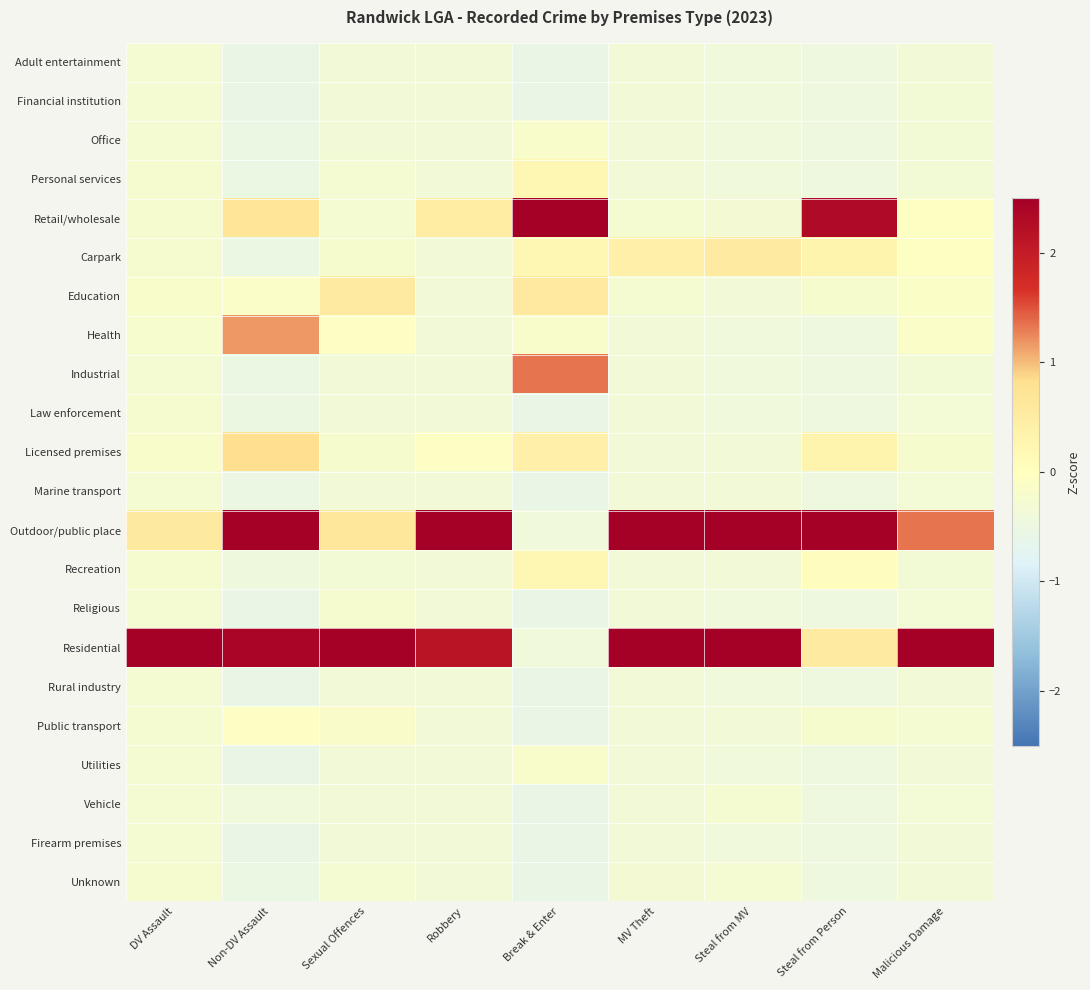

Reading left to right, list all the values displayed in this chart.

Adult entertainment: DV Assault=-0.3	Non-DV Assault=-0.6	Sexual Offences=-0.4	Robbery=-0.4	Break & Enter=-0.6	MV Theft=-0.4	Steal from MV=-0.4	Steal from Person=-0.5	Malicious Damage=-0.4
Financial institution: DV Assault=-0.3	Non-DV Assault=-0.6	Sexual Offences=-0.4	Robbery=-0.4	Break & Enter=-0.6	MV Theft=-0.4	Steal from MV=-0.4	Steal from Person=-0.5	Malicious Damage=-0.3
Office: DV Assault=-0.3	Non-DV Assault=-0.5	Sexual Offences=-0.4	Robbery=-0.4	Break & Enter=-0.2	MV Theft=-0.4	Steal from MV=-0.4	Steal from Person=-0.5	Malicious Damage=-0.3
Personal services: DV Assault=-0.2	Non-DV Assault=-0.5	Sexual Offences=-0.3	Robbery=-0.4	Break & Enter=0.2	MV Theft=-0.4	Steal from MV=-0.4	Steal from Person=-0.5	Malicious Damage=-0.3
Retail/wholesale: DV Assault=-0.3	Non-DV Assault=0.7	Sexual Offences=-0.3	Robbery=0.5	Break & Enter=4.0	MV Theft=-0.3	Steal from MV=-0.3	Steal from Person=2.3	Malicious Damage=-0.0
Carpark: DV Assault=-0.2	Non-DV Assault=-0.5	Sexual Offences=-0.2	Robbery=-0.4	Break & Enter=0.2	MV Theft=0.4	Steal from MV=0.5	Steal from Person=0.3	Malicious Damage=-0.0
Education: DV Assault=-0.2	Non-DV Assault=-0.1	Sexual Offences=0.5	Robbery=-0.4	Break & Enter=0.6	MV Theft=-0.3	Steal from MV=-0.4	Steal from Person=-0.2	Malicious Damage=-0.1
Health: DV Assault=-0.2	Non-DV Assault=1.2	Sexual Offences=-0.1	Robbery=-0.4	Break & Enter=-0.2	MV Theft=-0.4	Steal from MV=-0.4	Steal from Person=-0.5	Malicious Damage=-0.1
Industrial: DV Assault=-0.3	Non-DV Assault=-0.5	Sexual Offences=-0.4	Robbery=-0.4	Break & Enter=1.3	MV Theft=-0.4	Steal from MV=-0.4	Steal from Person=-0.5	Malicious Damage=-0.3
Law enforcement: DV Assault=-0.2	Non-DV Assault=-0.5	Sexual Offences=-0.4	Robbery=-0.4	Break & Enter=-0.6	MV Theft=-0.4	Steal from MV=-0.4	Steal from Person=-0.5	Malicious Damage=-0.4
Licensed premises: DV Assault=-0.2	Non-DV Assault=0.8	Sexual Offences=-0.2	Robbery=-0.1	Break & Enter=0.4	MV Theft=-0.4	Steal from MV=-0.4	Steal from Person=0.3	Malicious Damage=-0.2
Marine transport: DV Assault=-0.3	Non-DV Assault=-0.5	Sexual Offences=-0.4	Robbery=-0.4	Break & Enter=-0.6	MV Theft=-0.4	Steal from MV=-0.4	Steal from Person=-0.5	Malicious Damage=-0.4
Outdoor/public place: DV Assault=0.6	Non-DV Assault=3.1	Sexual Offences=0.6	Robbery=3.8	Break & Enter=-0.4	MV Theft=3.2	Steal from MV=3.1	Steal from Person=3.6	Malicious Damage=1.3
Recreation: DV Assault=-0.2	Non-DV Assault=-0.4	Sexual Offences=-0.3	Robbery=-0.4	Break & Enter=0.2	MV Theft=-0.4	Steal from MV=-0.4	Steal from Person=0.0	Malicious Damage=-0.3
Religious: DV Assault=-0.3	Non-DV Assault=-0.6	Sexual Offences=-0.2	Robbery=-0.4	Break & Enter=-0.6	MV Theft=-0.4	Steal from MV=-0.4	Steal from Person=-0.5	Malicious Damage=-0.4
Residential: DV Assault=4.5	Non-DV Assault=2.4	Sexual Offences=4.4	Robbery=2.2	Break & Enter=-0.4	MV Theft=3.0	Steal from MV=3.1	Steal from Person=0.5	Malicious Damage=4.3
Rural industry: DV Assault=-0.3	Non-DV Assault=-0.6	Sexual Offences=-0.4	Robbery=-0.4	Break & Enter=-0.6	MV Theft=-0.4	Steal from MV=-0.4	Steal from Person=-0.5	Malicious Damage=-0.4
Public transport: DV Assault=-0.3	Non-DV Assault=-0.1	Sexual Offences=-0.1	Robbery=-0.4	Break & Enter=-0.6	MV Theft=-0.4	Steal from MV=-0.4	Steal from Person=-0.2	Malicious Damage=-0.3
Utilities: DV Assault=-0.3	Non-DV Assault=-0.6	Sexual Offences=-0.4	Robbery=-0.4	Break & Enter=-0.2	MV Theft=-0.4	Steal from MV=-0.4	Steal from Person=-0.5	Malicious Damage=-0.4
Vehicle: DV Assault=-0.3	Non-DV Assault=-0.4	Sexual Offences=-0.4	Robbery=-0.4	Break & Enter=-0.6	MV Theft=-0.4	Steal from MV=-0.3	Steal from Person=-0.5	Malicious Damage=-0.3
Firearm premises: DV Assault=-0.3	Non-DV Assault=-0.6	Sexual Offences=-0.4	Robbery=-0.4	Break & Enter=-0.6	MV Theft=-0.4	Steal from MV=-0.4	Steal from Person=-0.5	Malicious Damage=-0.4
Unknown: DV Assault=-0.3	Non-DV Assault=-0.5	Sexual Offences=-0.3	Robbery=-0.4	Break & Enter=-0.6	MV Theft=-0.3	Steal from MV=-0.3	Steal from Person=-0.5	Malicious Damage=-0.4